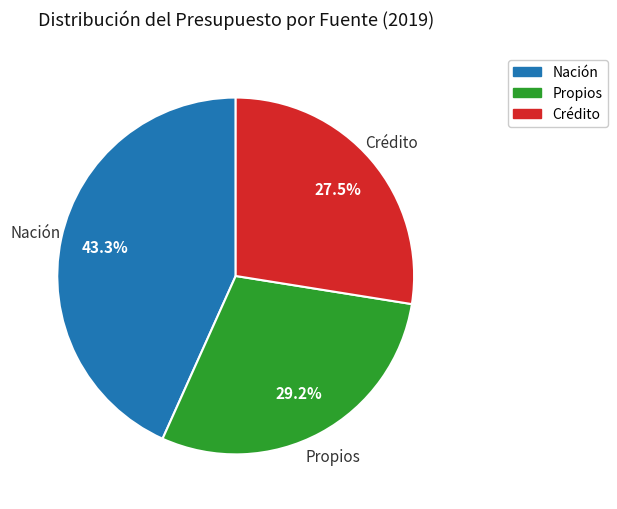

Is there any slice that represents more than half of the pie?

No